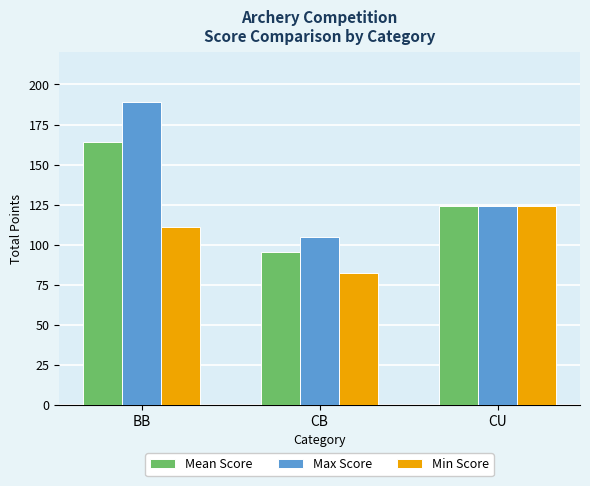

Count the number of data series in this chart.

3